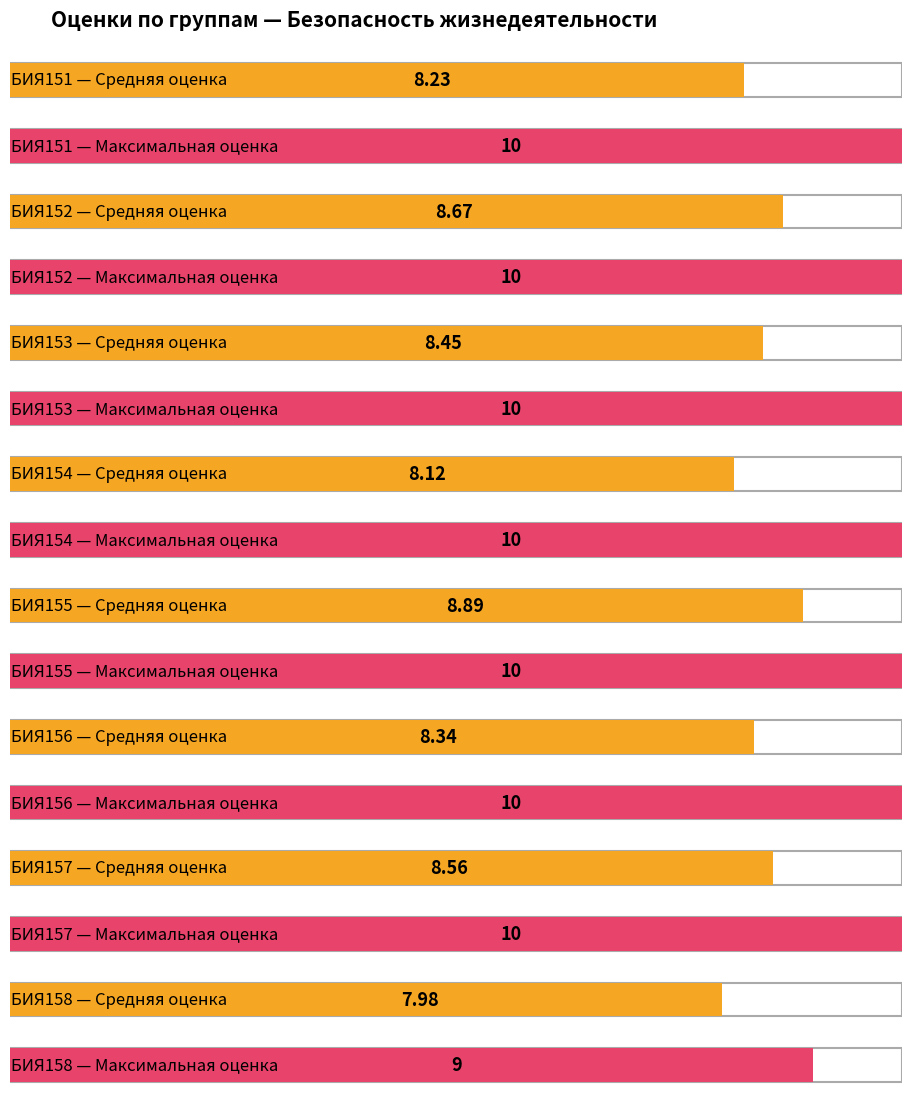

How many bars are there in each group?

2